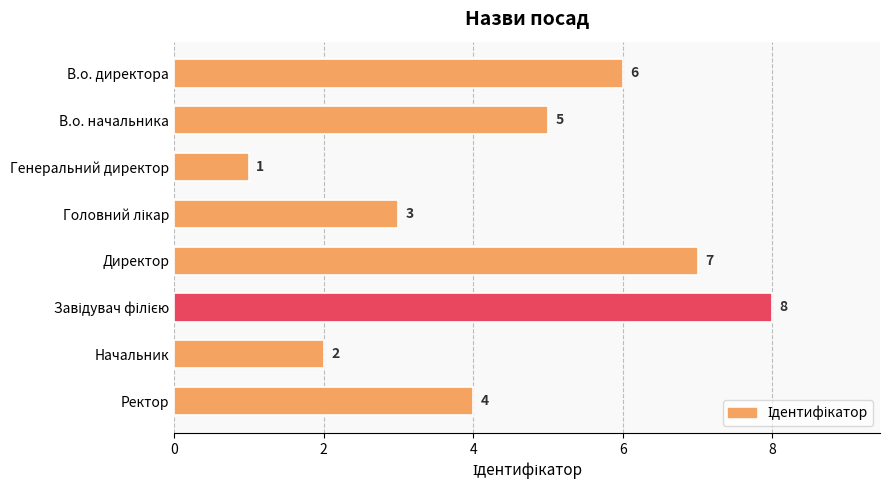

What is the value of the 1st bar from the top?

6